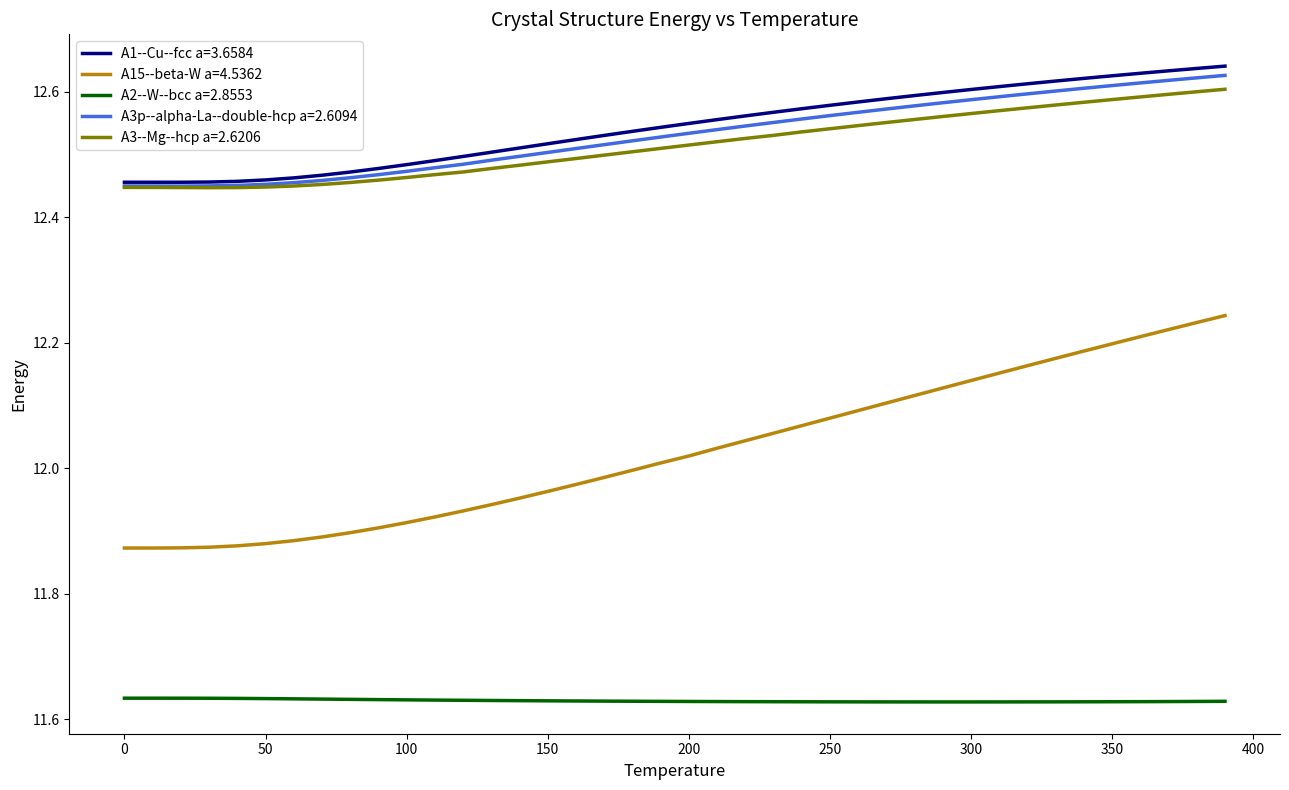

True or false: A3p--alpha-La--double-hcp a=2.6094 and A15--beta-W a=4.5362 intersect in this chart.

False